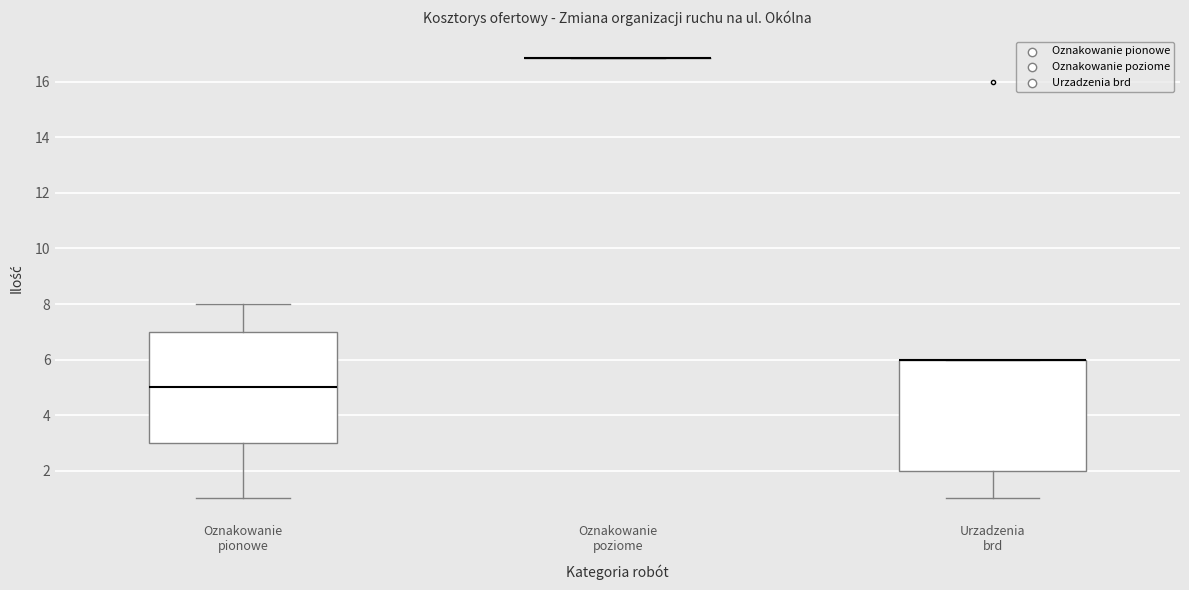

Reading left to right, read every box against the y-axis: the position of its median line, the range the box covers, and the ends of its whiskers. The values are not printed on the chart, so give them approximately, as read against the axis.

Oznakowanie pionowe: median 5.0, box 3.0 to 7.0, whiskers 1.0 to 8.0
Oznakowanie poziome: box collapsed to a line at 16.8, whiskers 16.8 to 16.8
Urzadzenia brd: median 6.0 (drawn on the box's upper edge), box 2.0 to 6.0, whiskers 1.0 to 6.0